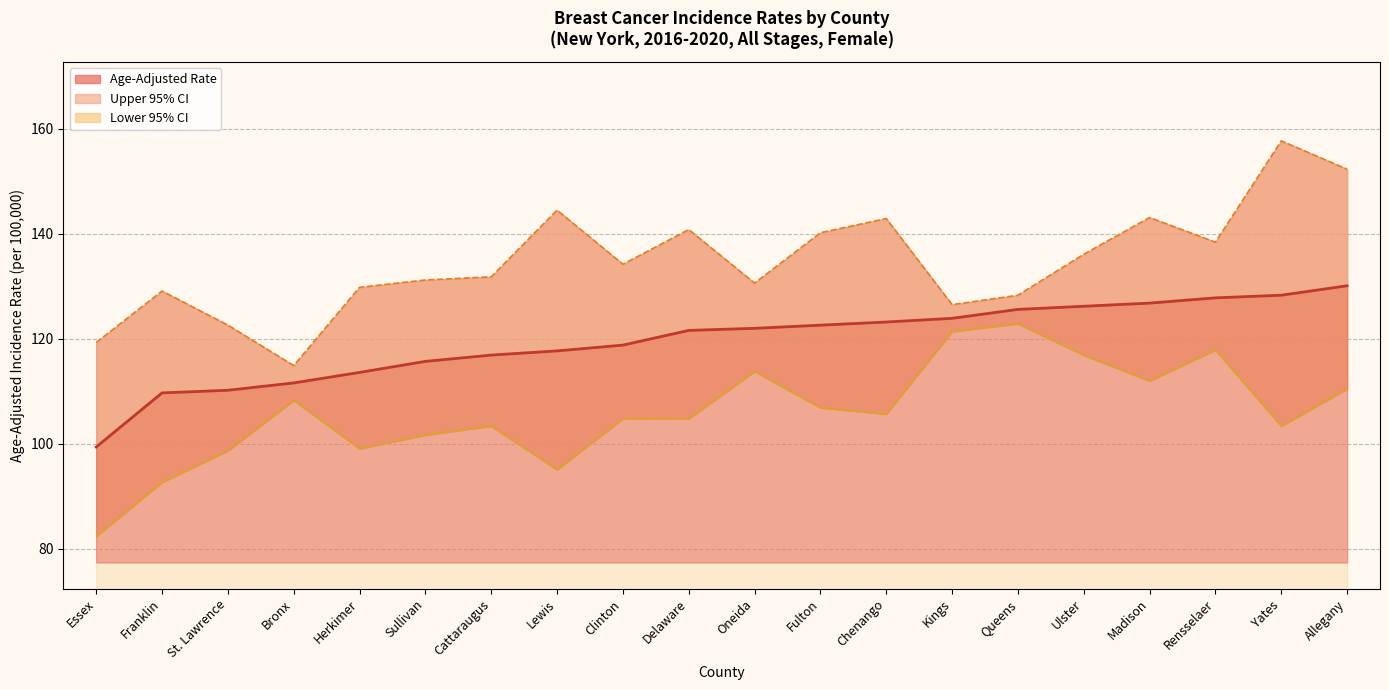

At which label does Upper 95% CI reach its minimum?

Bronx